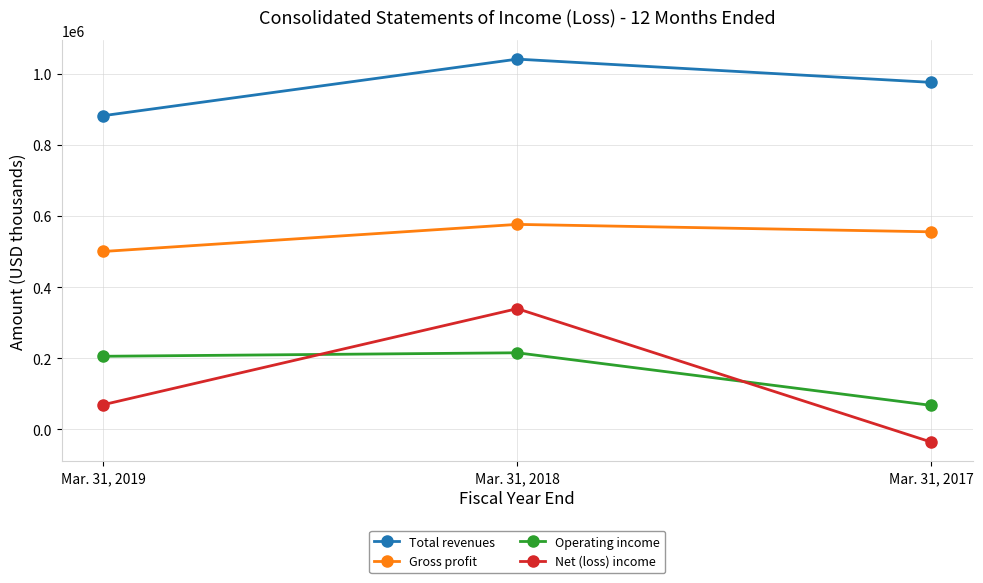

Which series has the largest range (max minus min)?

Net (loss) income